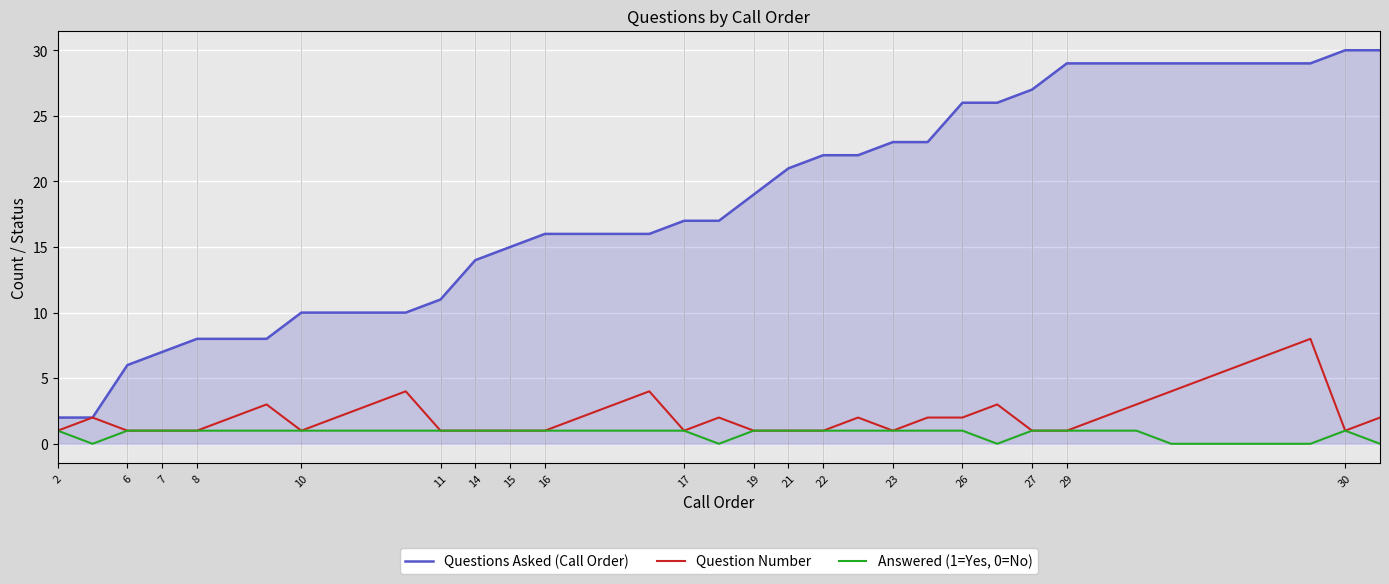

True or false: Questions Asked (Call Order) and Answered (1=Yes, 0=No) cross at least once.

False